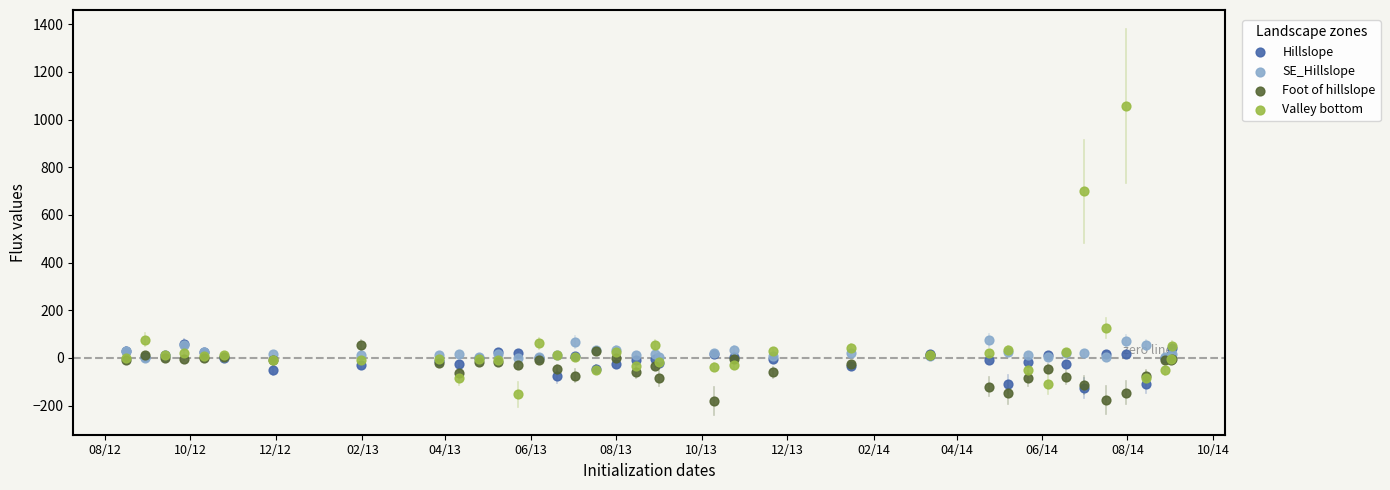

In the Valley bottom series, what Y value is closest to 451?

698.6